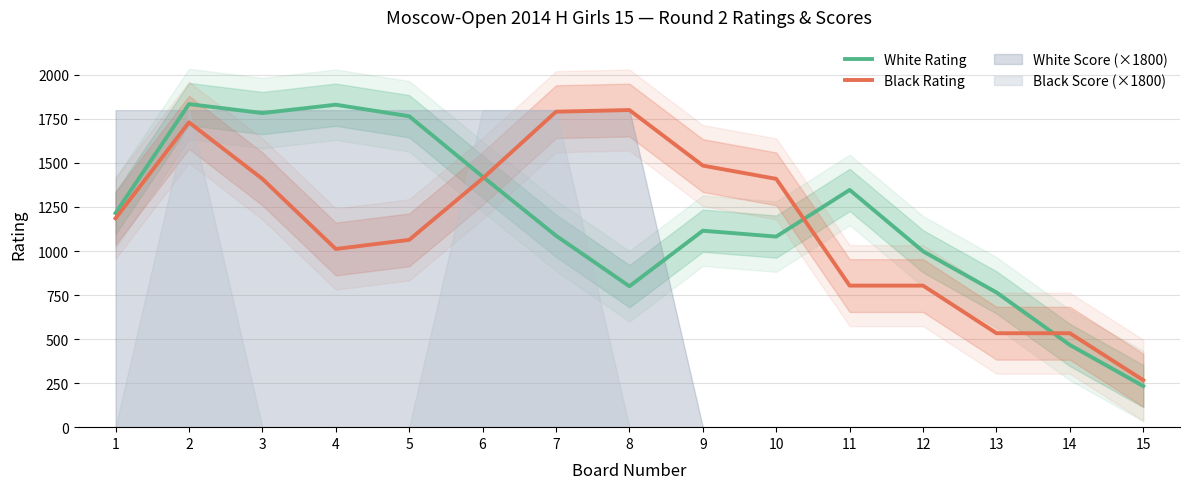

What is the sum of the White Rating values at 7 and 13?

1852.0